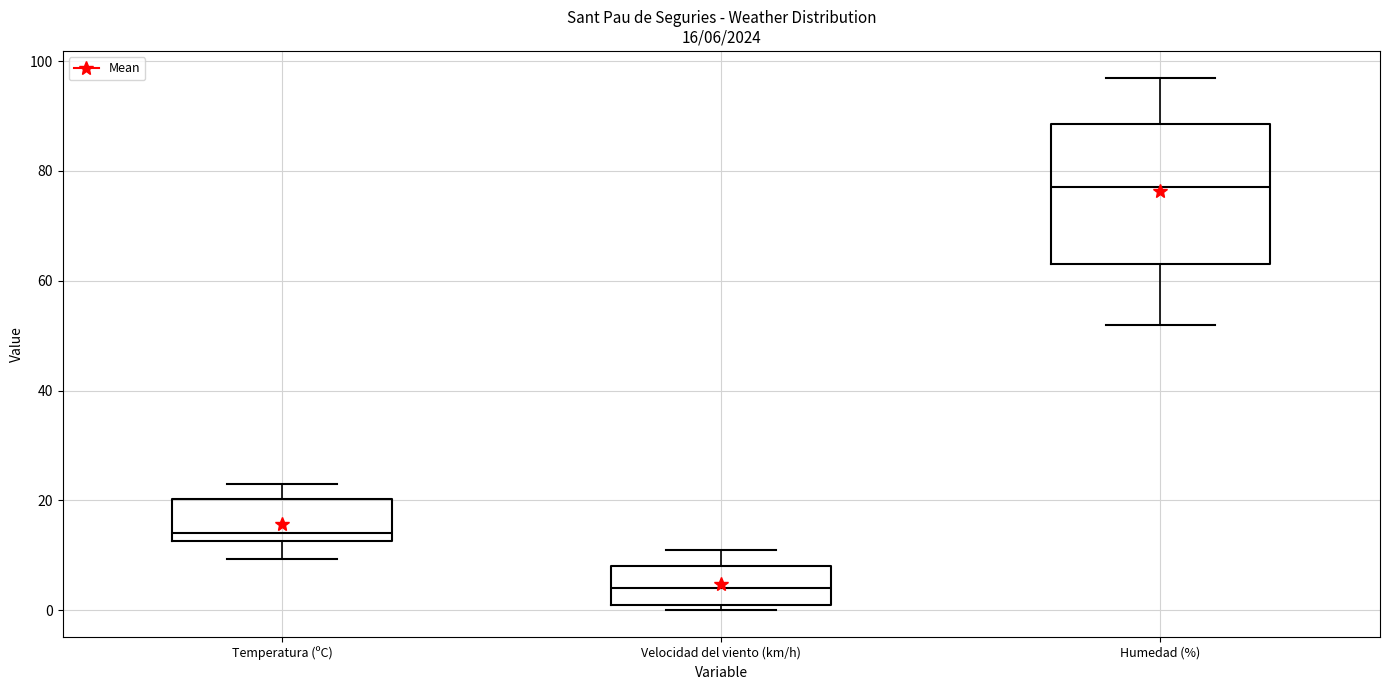

Which box has the lowest median line?

Velocidad del viento (km/h)